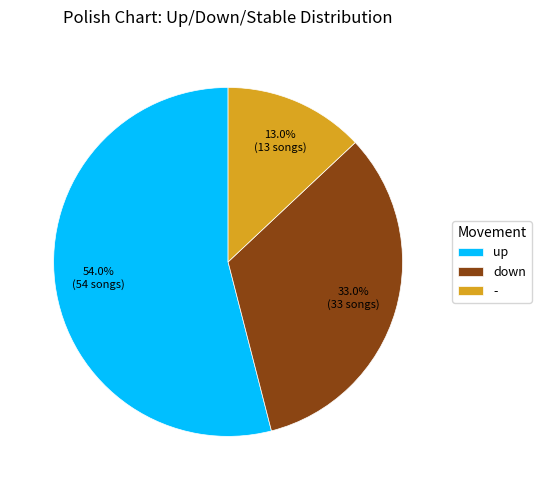

Between up and -, which is larger?

up